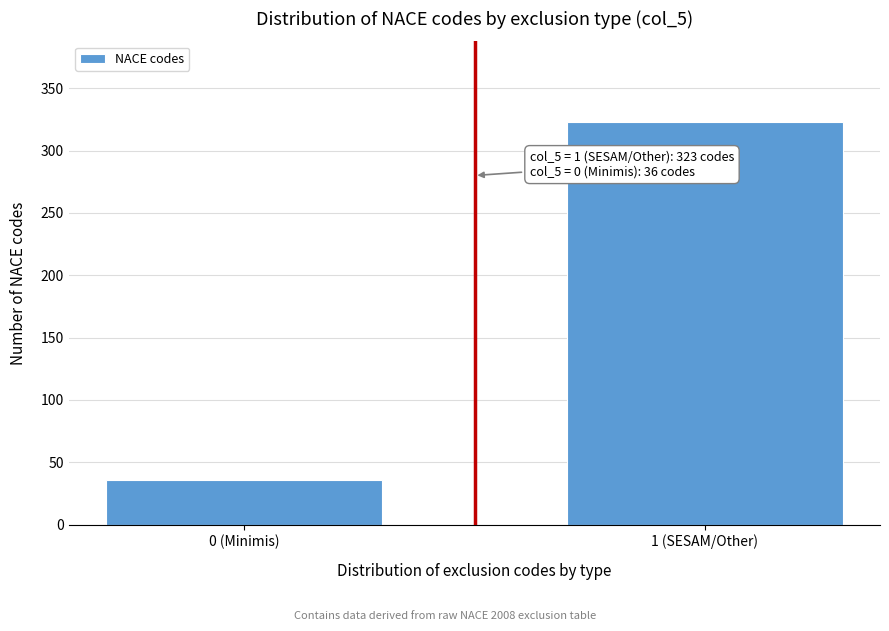

Reading left to right, what are all the values shown in this chart?

0 (Minimis)=36	1 (SESAM/Other)=323